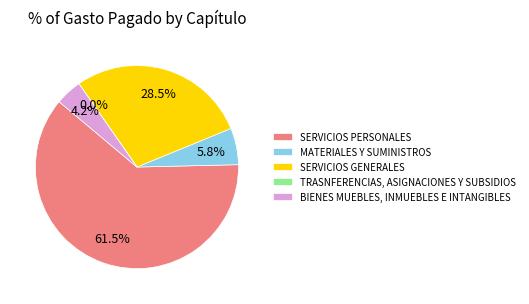

Which category has the biggest portion of the pie?

SERVICIOS PERSONALES